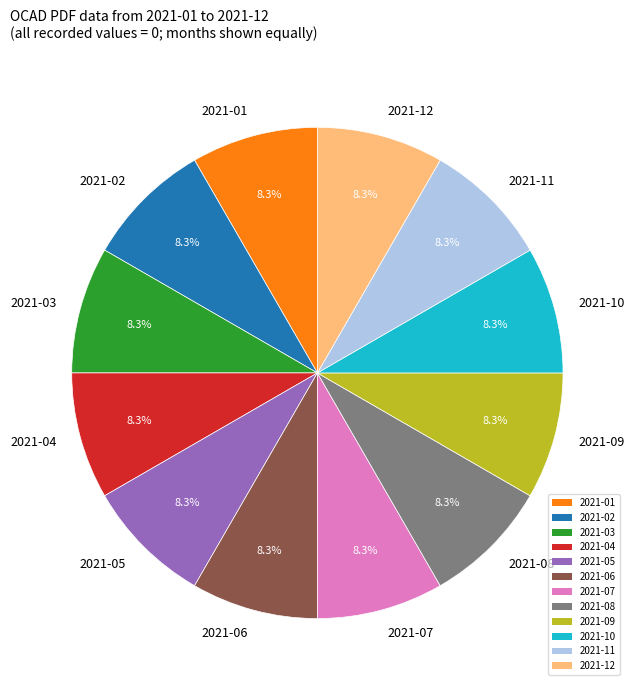

What is the ratio of the value at 2021-08 to the value at 2021-12?

1.0